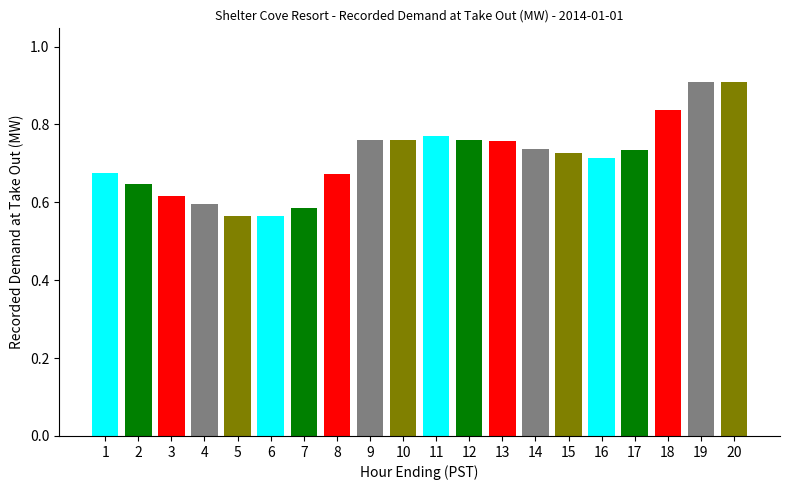

What is the sum of the values at 19 and 15?

1.6